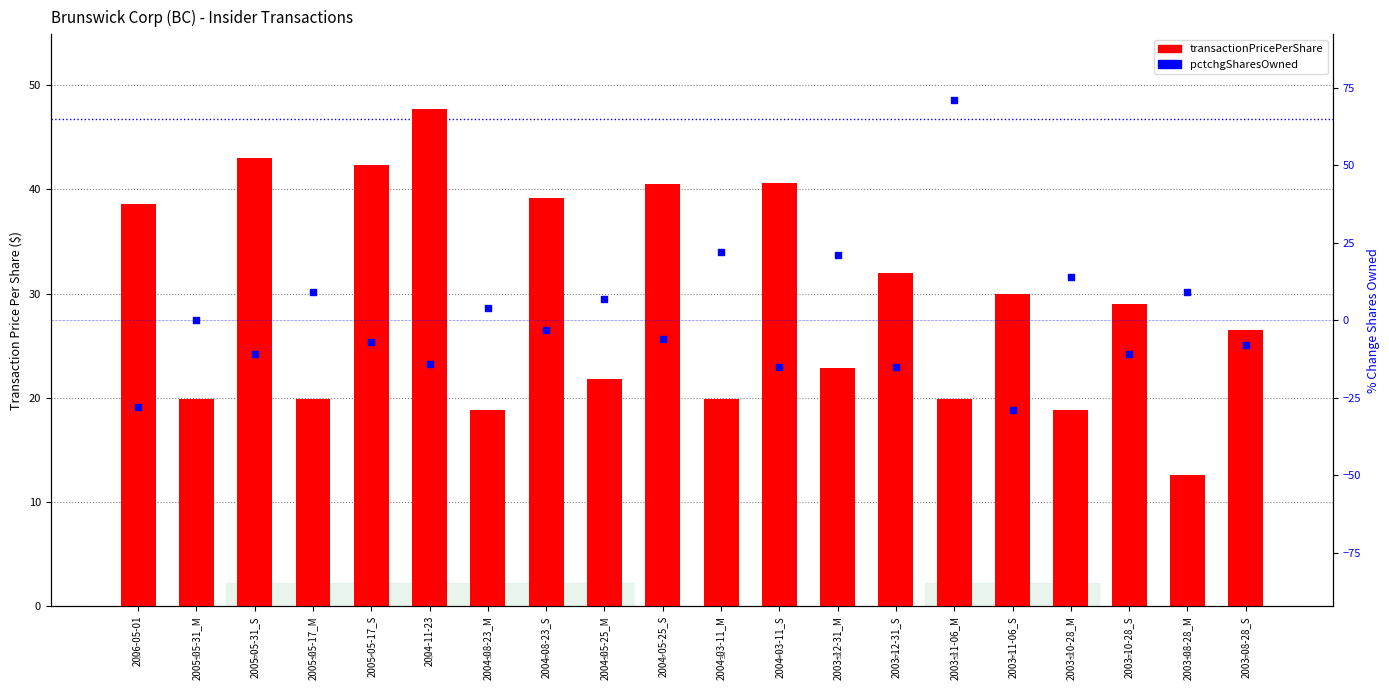

What are all the series names shown in the legend?

transactionPricePerShare, pctchgSharesOwned